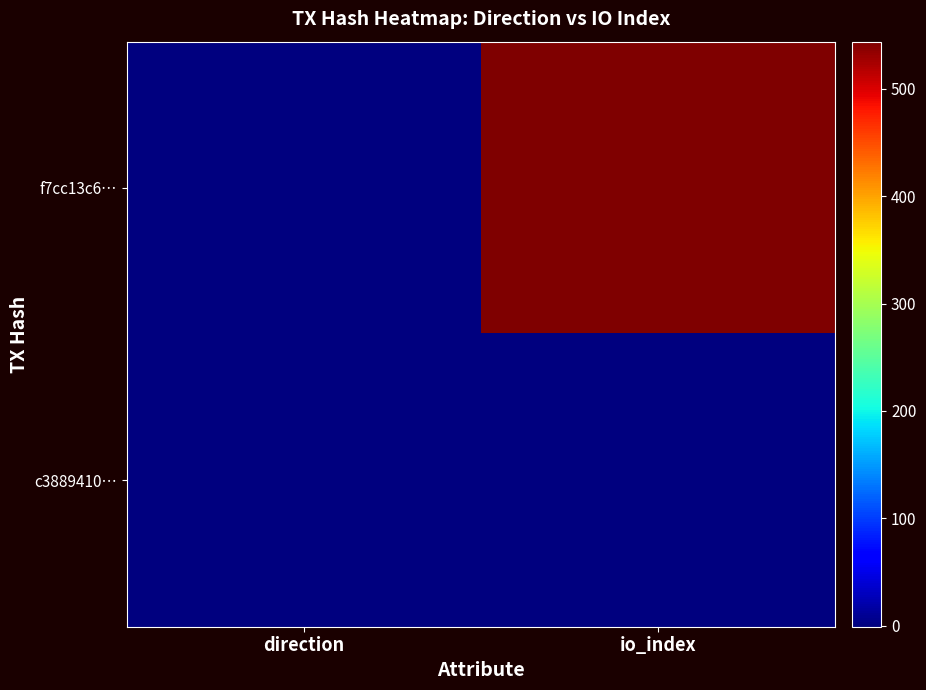

Reading left to right, list all the values displayed in this chart.

f7cc13c6…: direction=-1	io_index=544
c3889410…: direction=1	io_index=0